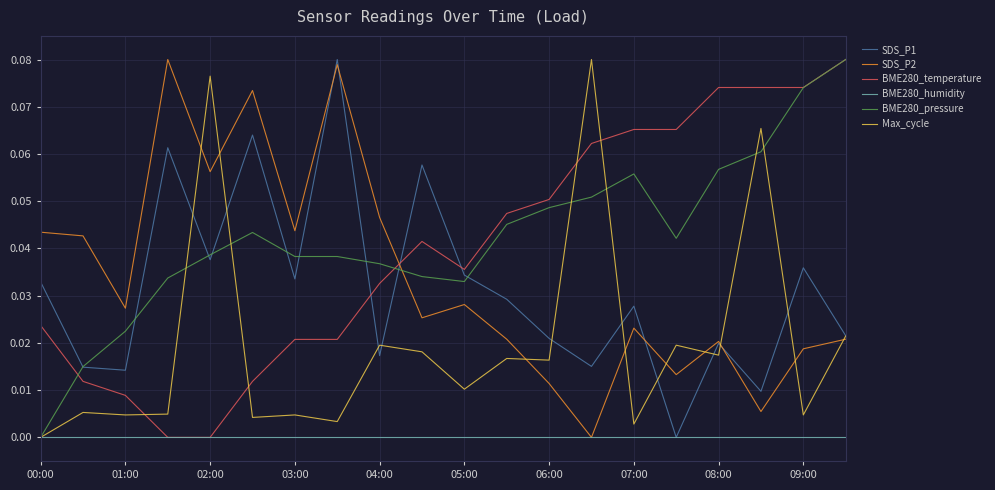

Between 01:00 and 05:00, which series saw the biggest shift?

BME280_temperature